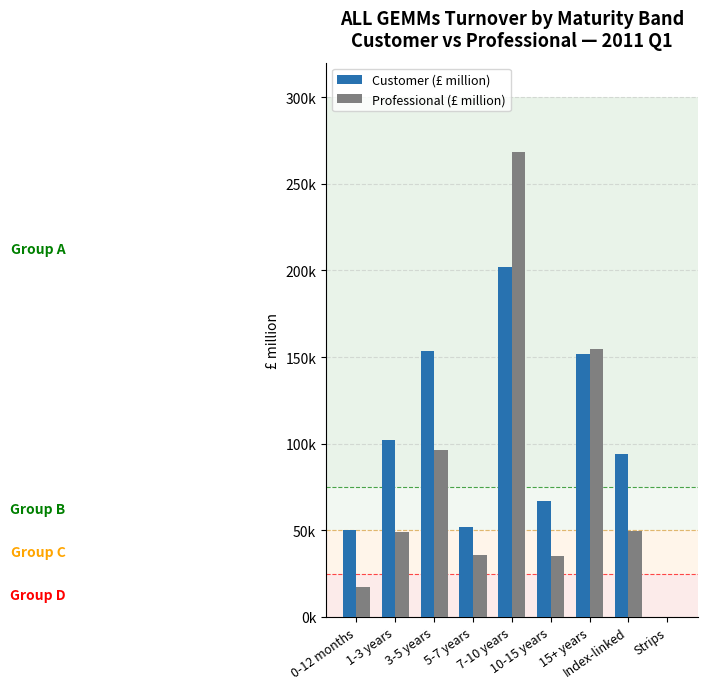

Reading right to left, list all the values displayed in this chart.

Customer (£ million): 107.6	94108.3	151836.7	66845.4	201958.2	52095.3	153369.1	102074.7	49865.5
Professional (£ million): 7.3	49285.3	154774.7	35358.8	268386.0	35573.3	96468.3	48997.4	17014.8